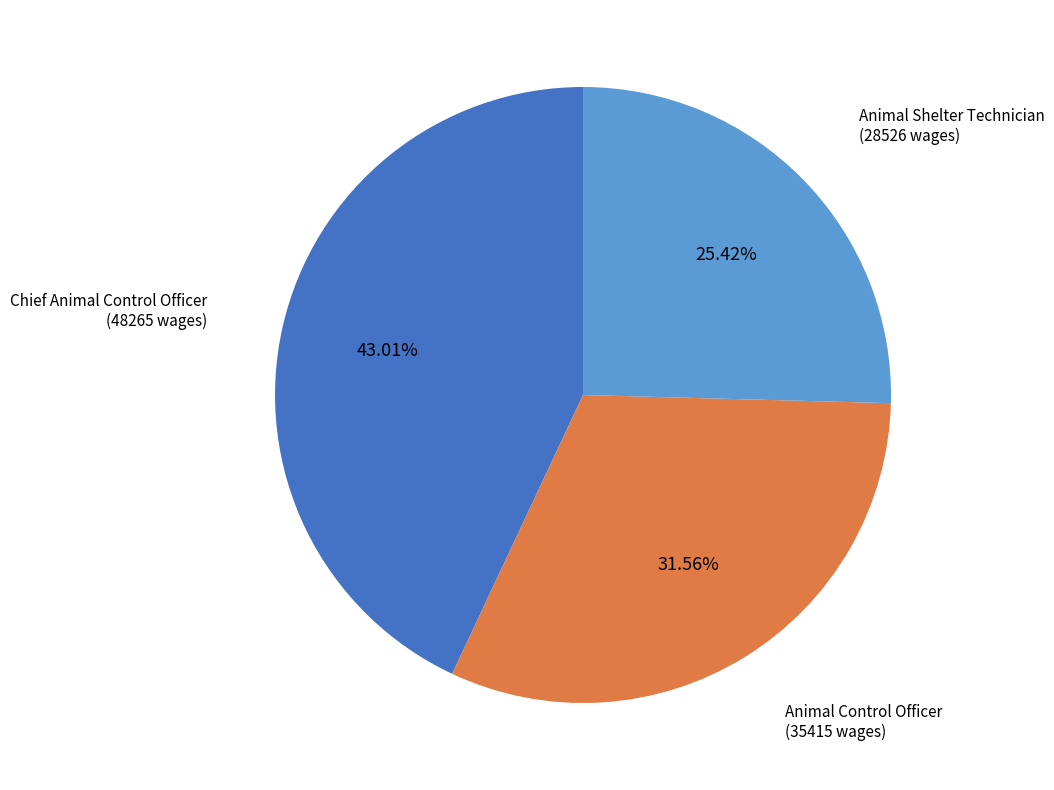

Is there any slice that represents more than half of the pie?

No